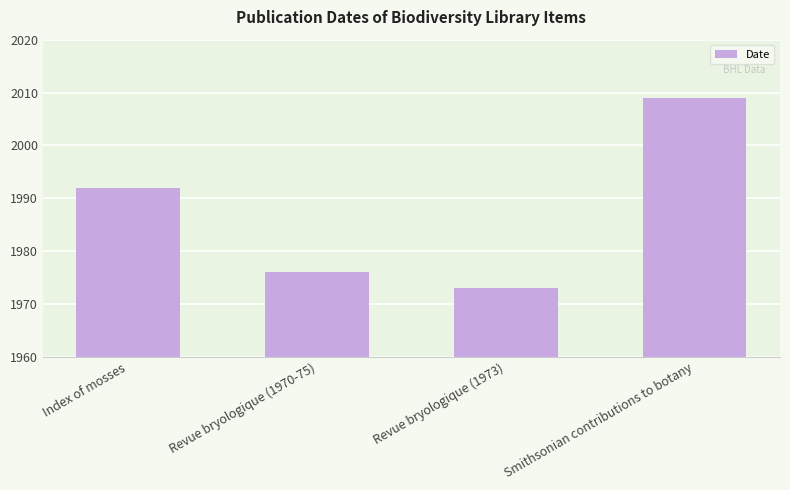

What is the average value?

1988